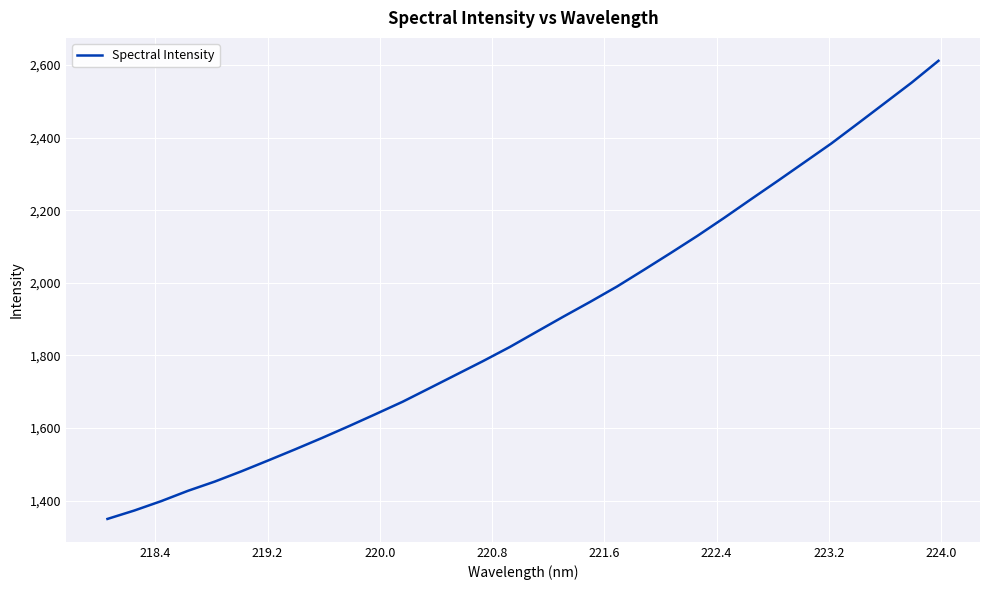

What is the maximum value shown in the chart?

2611.8